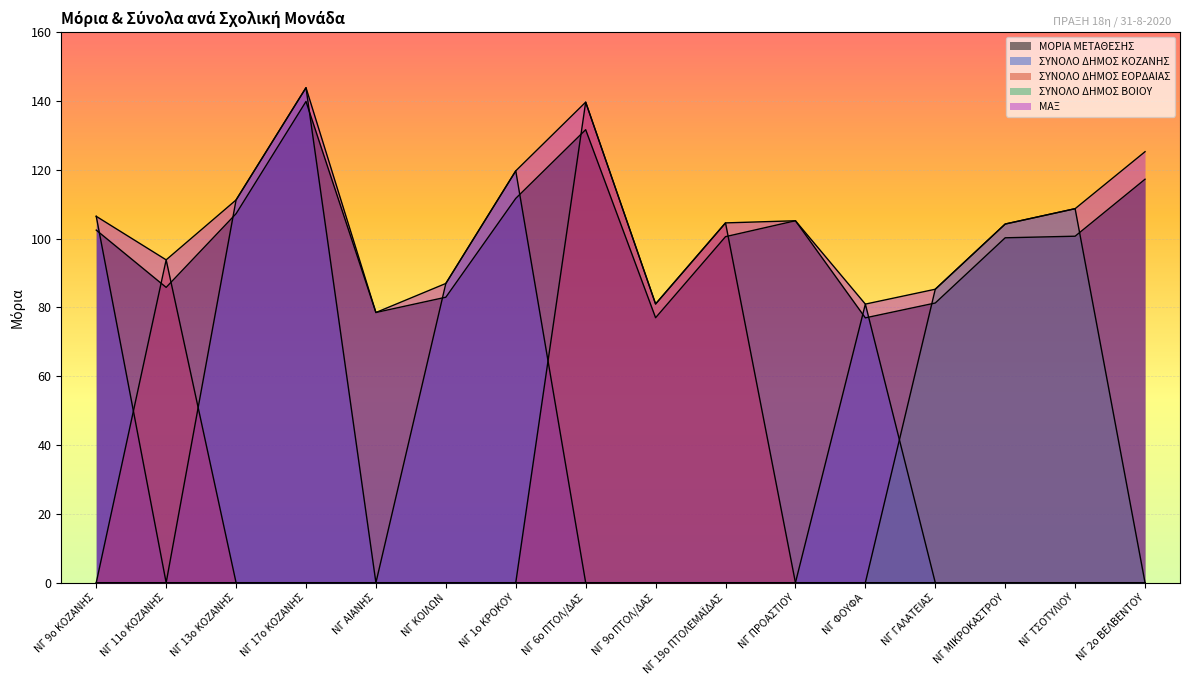

What is the difference between the highest and lowest values at ΝΓ 2ο ΒΕΛΒΕΝΤΟΥ?

125.2